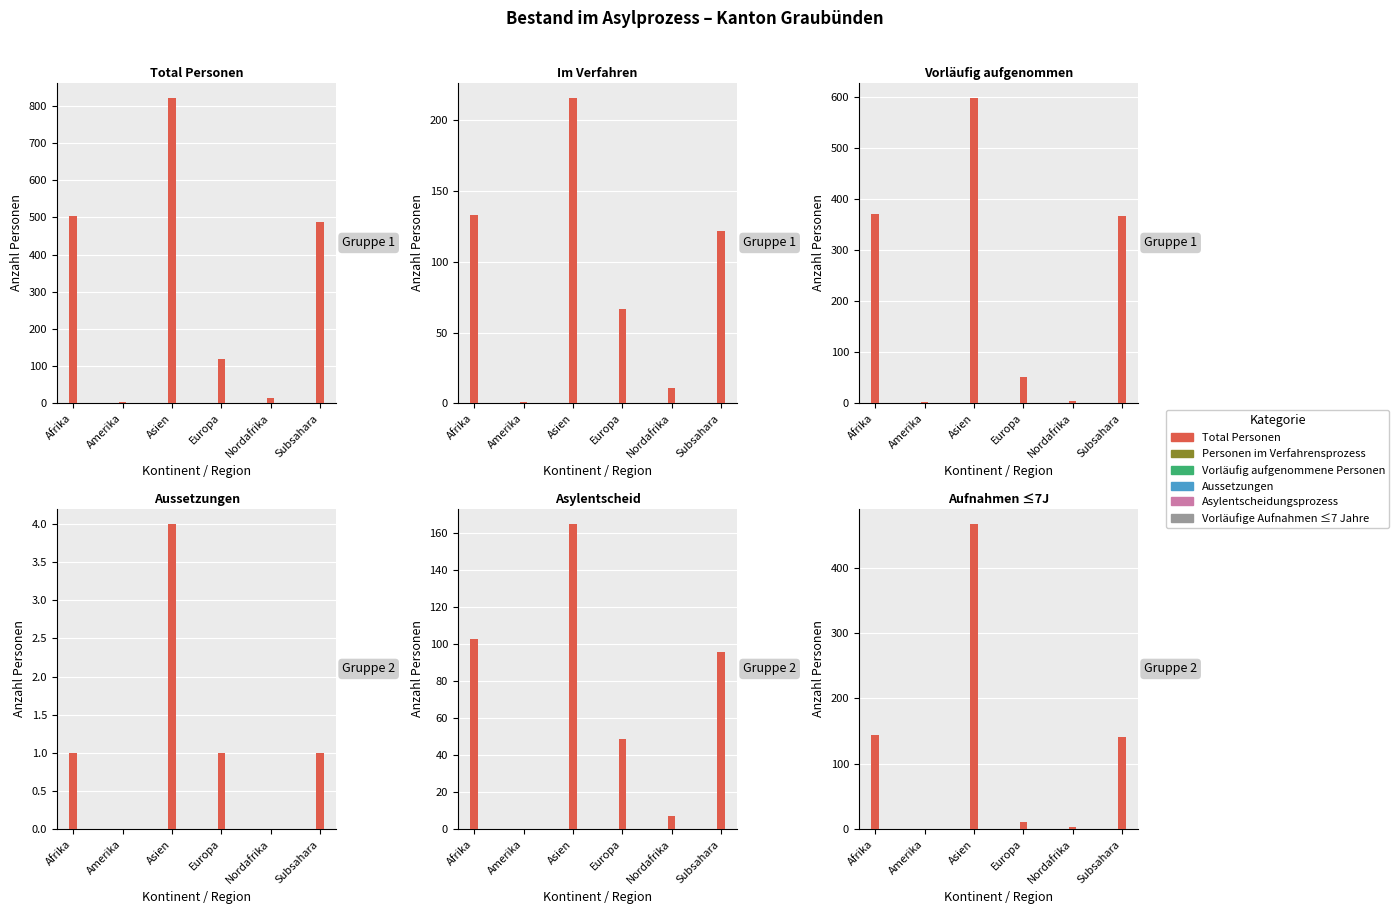

How many data points in Asylentscheidungsprozess are less than 96?

3